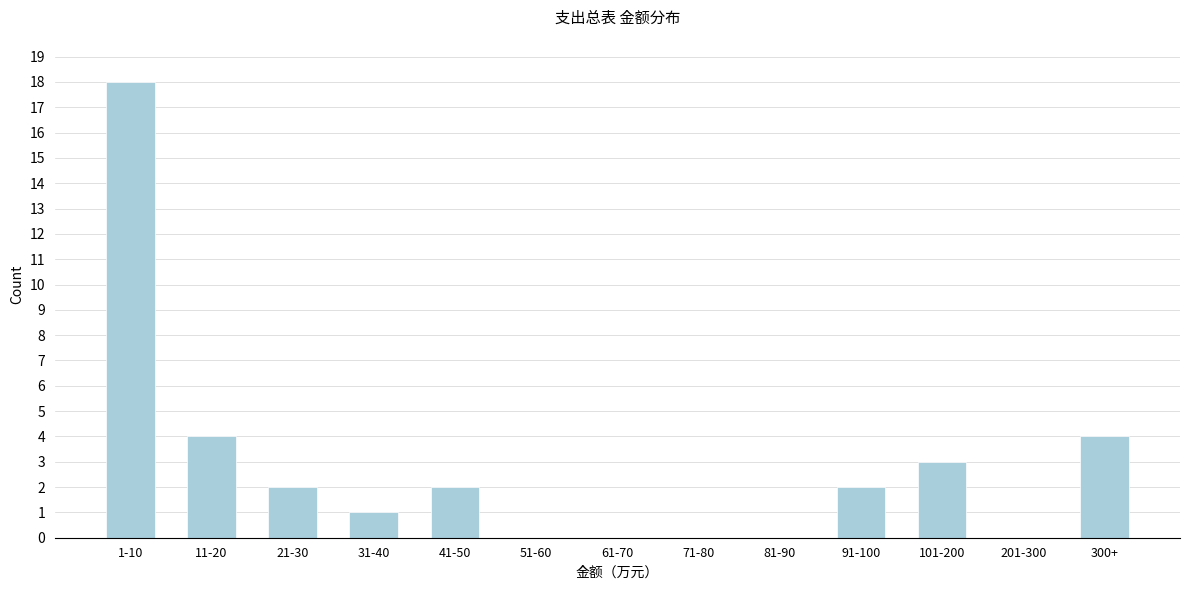

Reading left to right, transcribe all the data shown in this chart.

1-10=18	11-20=4	21-30=2	31-40=1	41-50=2	51-60=0	61-70=0	71-80=0	81-90=0	91-100=2	101-200=3	201-300=0	300+=4